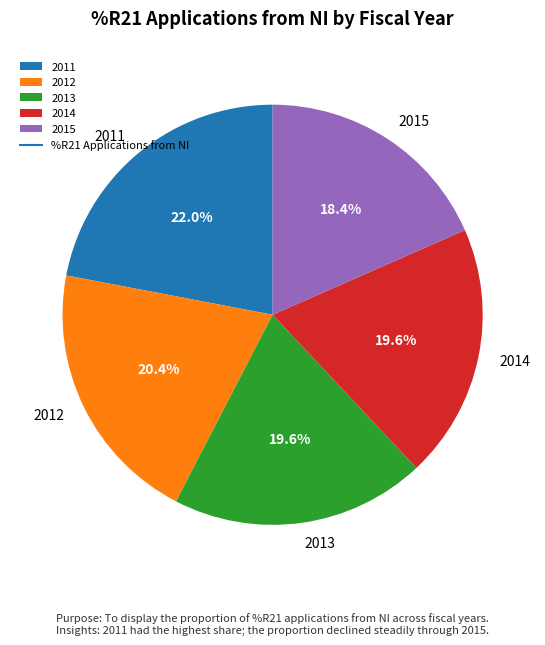

What percentage is the 2011 slice, to the nearest percent?

22%